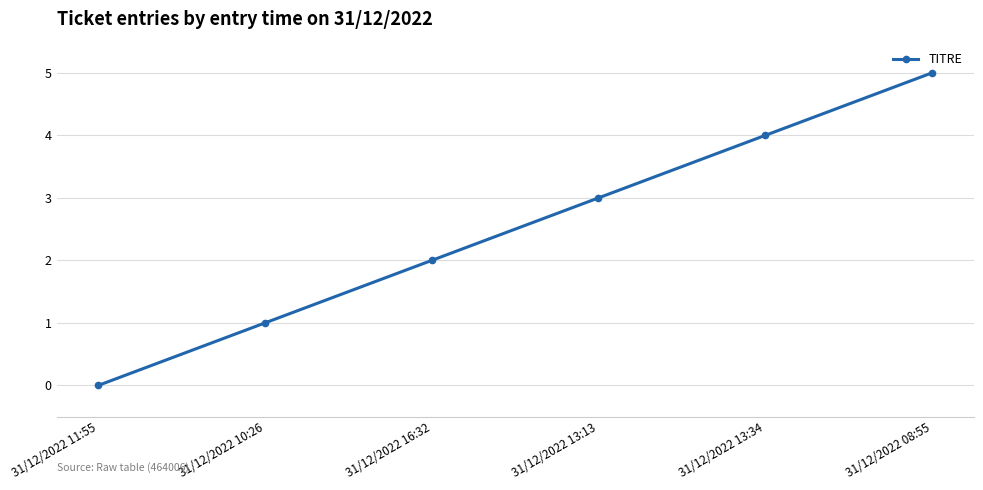

Reading left to right, transcribe all the data shown in this chart.

31/12/2022 11:55=0	31/12/2022 10:26=1	31/12/2022 16:32=2	31/12/2022 13:13=3	31/12/2022 13:34=4	31/12/2022 08:55=5